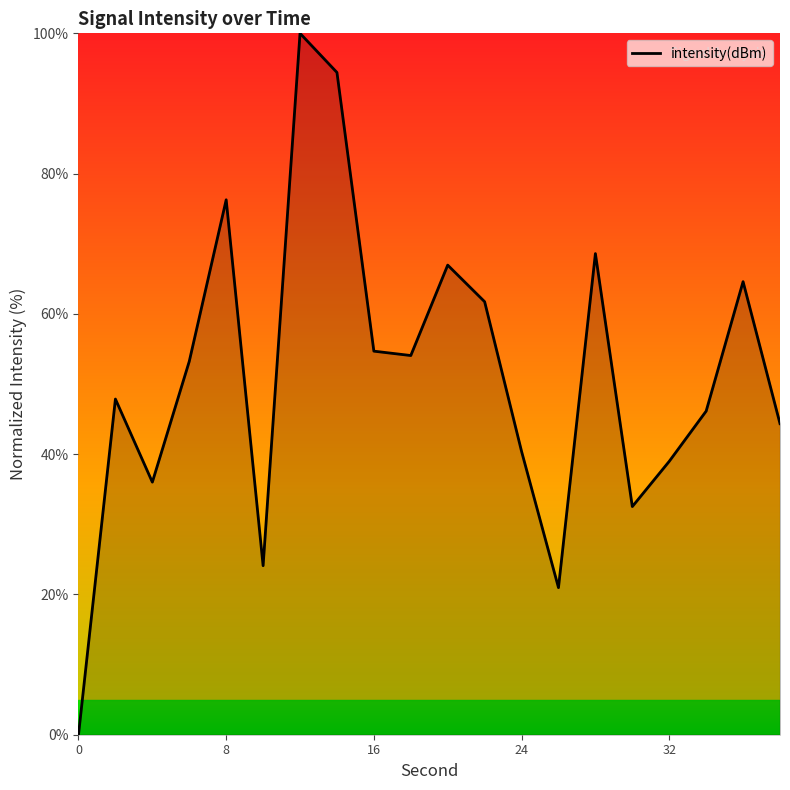

What is the difference between the maximum and minimum values?

100.0